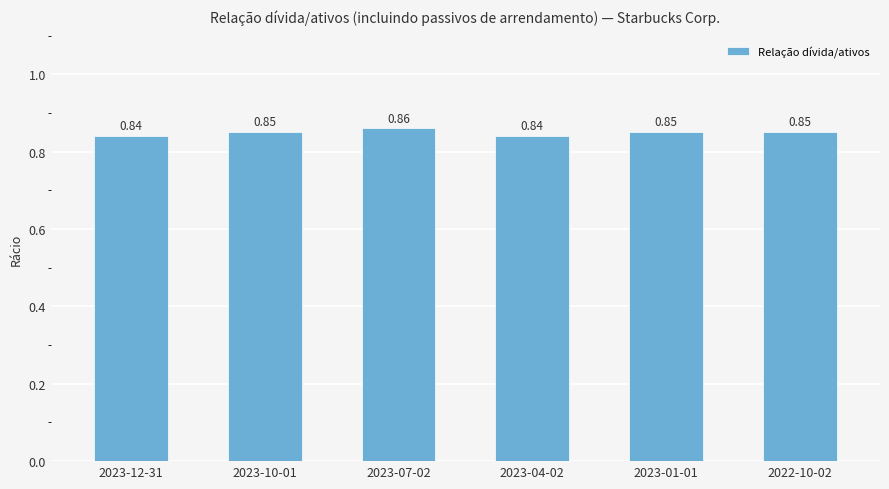

What is the sum of all values?

5.1